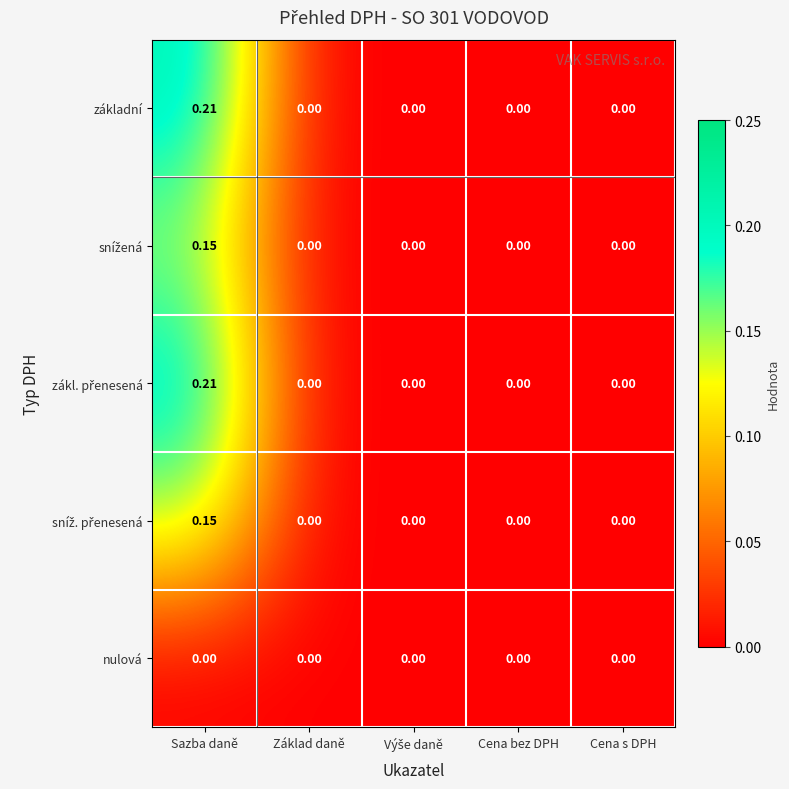

At which category is the sum across all series the highest?

Sazba daně